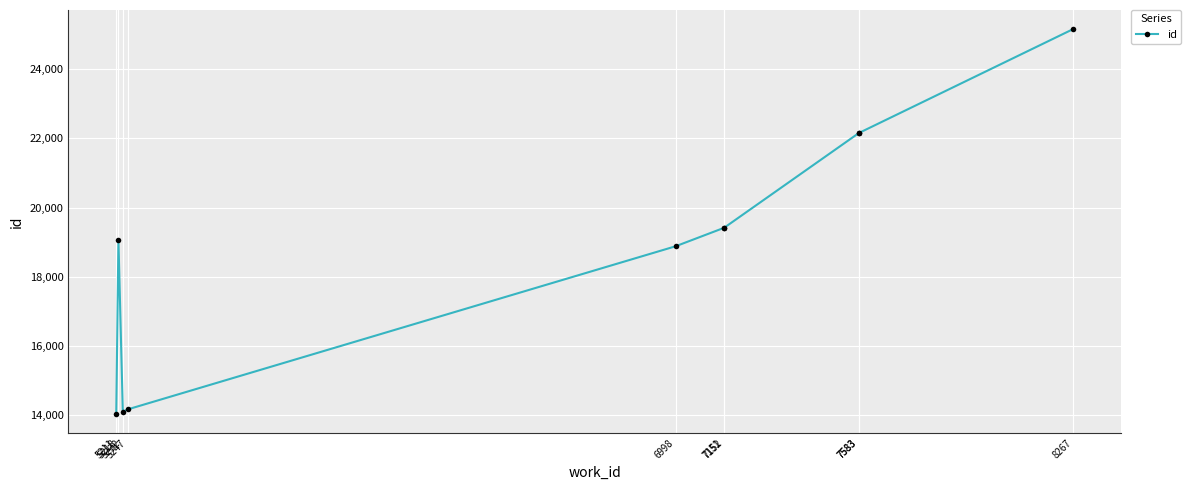

What is the difference between the second highest and second lowest values?

8068